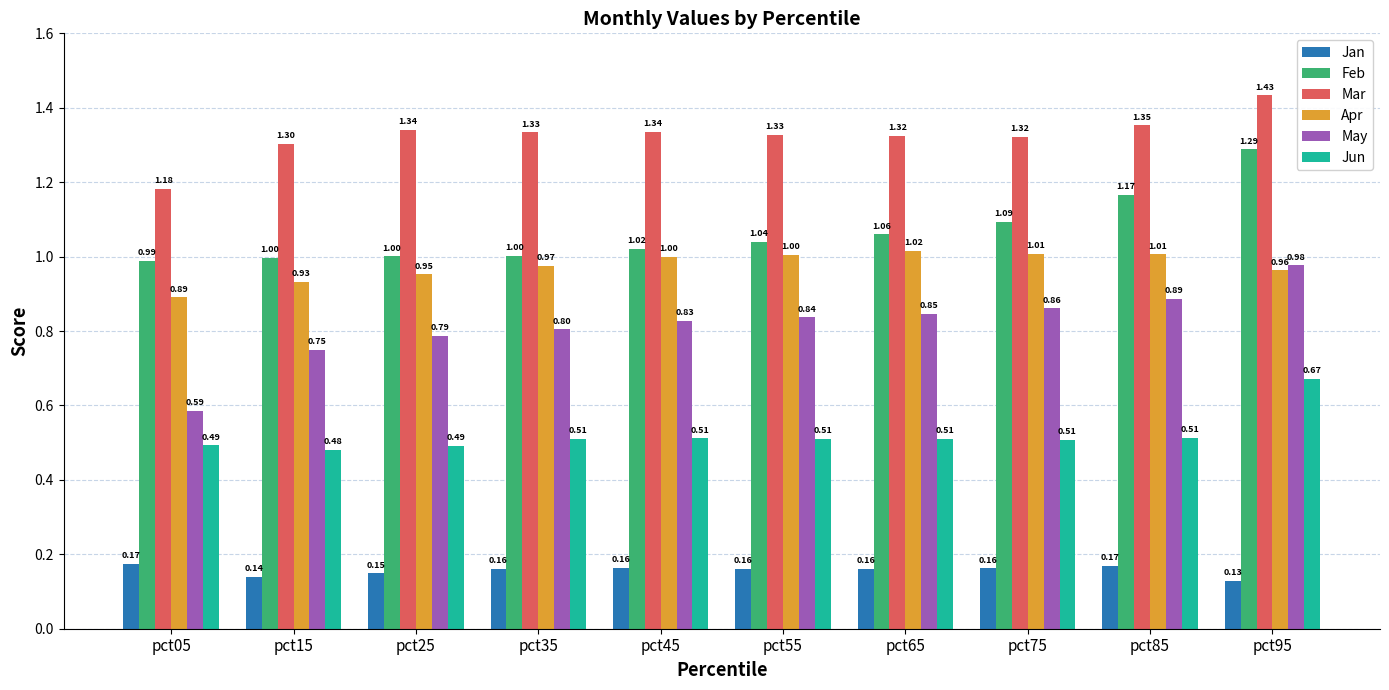

How many Jan values are between 0 and 1?

10